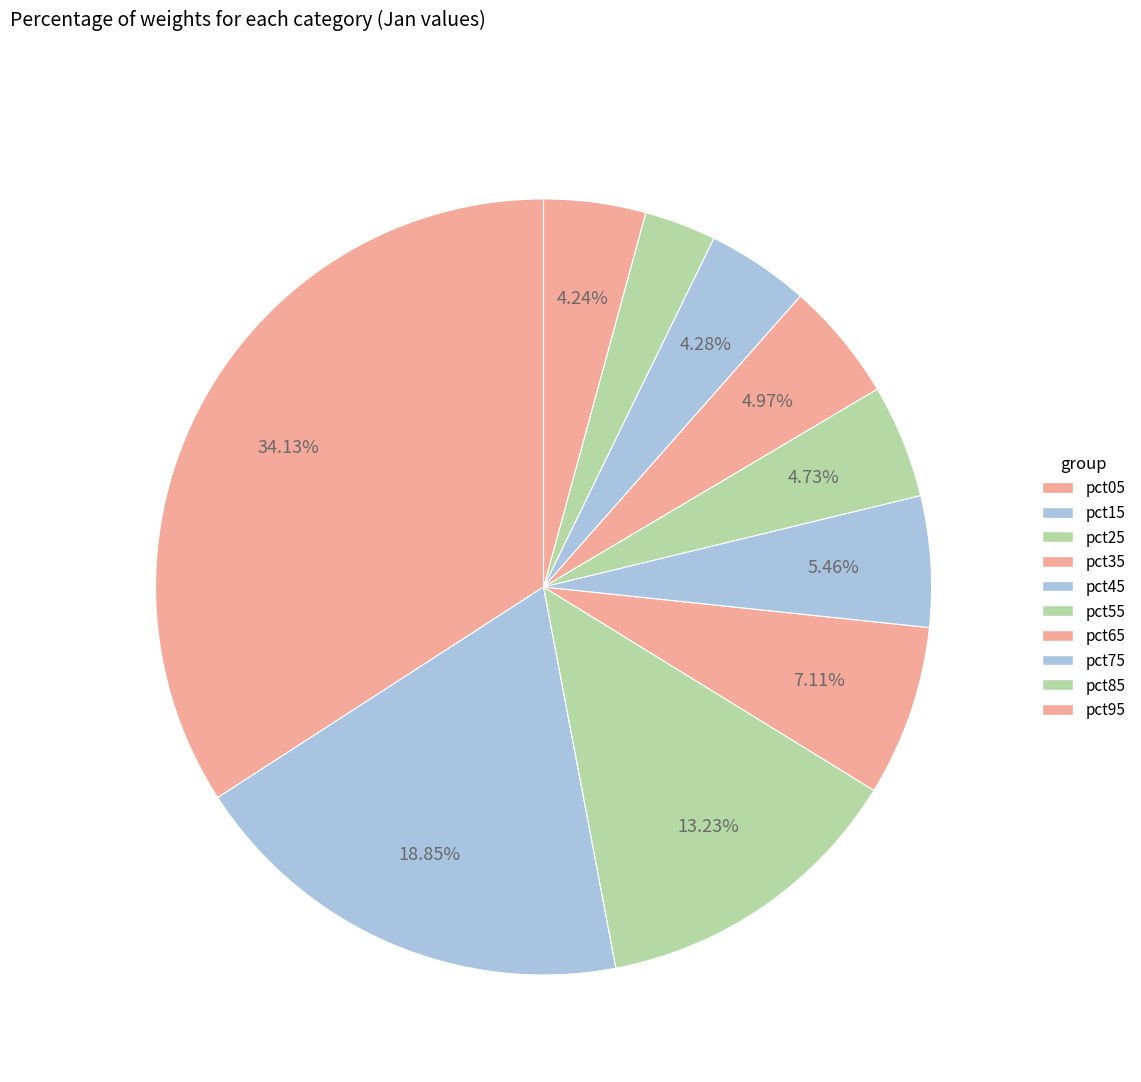

How many segments does this pie chart have?

10